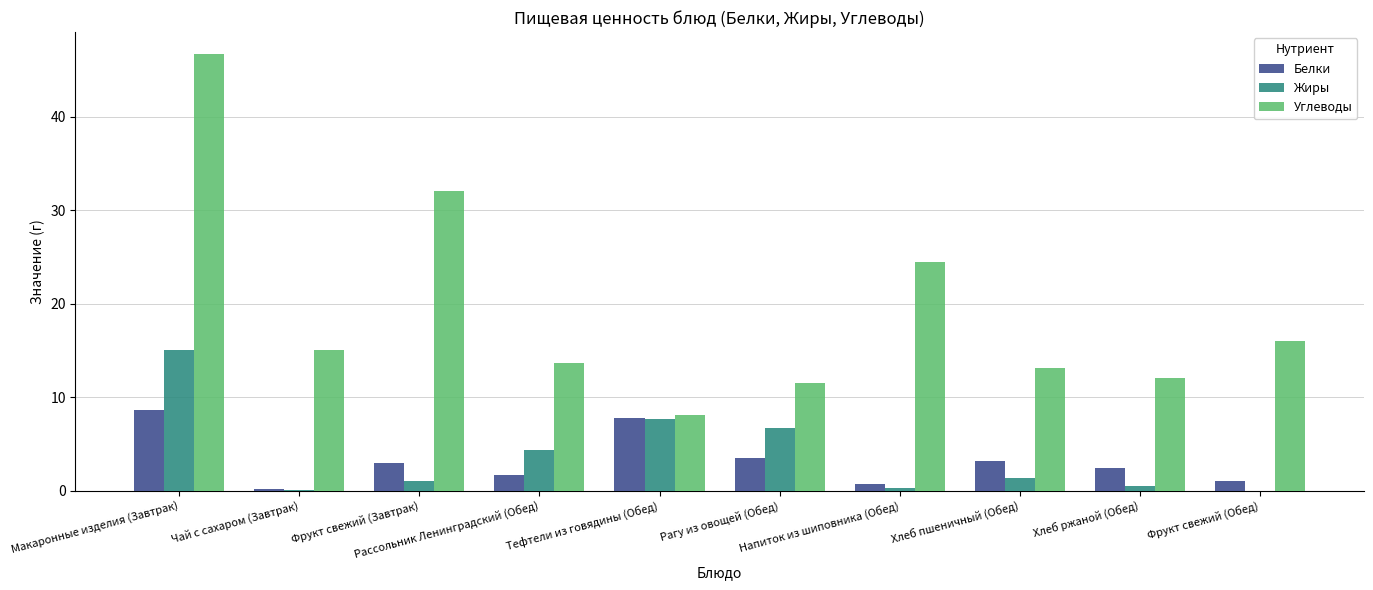

What is the highest value of the Углеводы series?

46.7